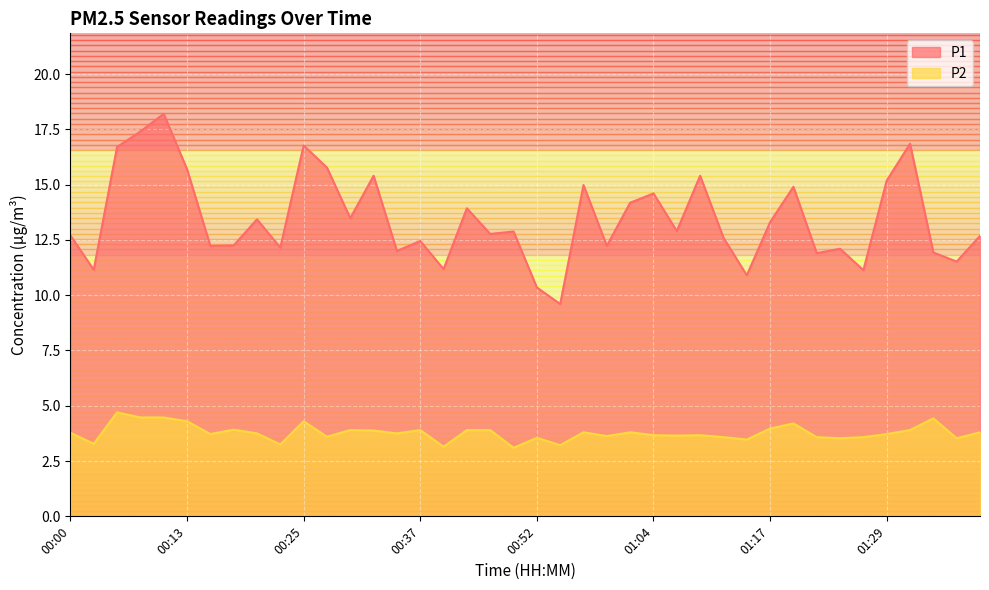

Between 00:32 and 01:27, which series saw the biggest shift?

P1